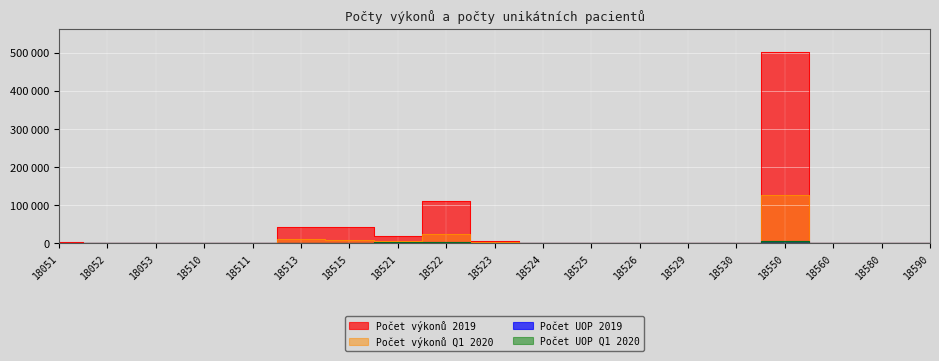

What are all the series names shown in the legend?

Počet výkonů 2019, Počet UOP 2019, Počet výkonů Q1 2020, Počet UOP Q1 2020